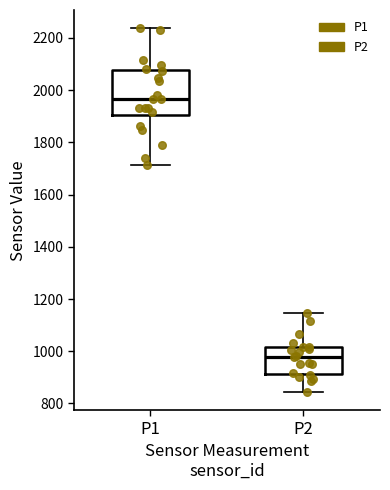

Where is the lower edge of the box for P2 on the y-axis? The values are not printed on the chart, so give them approximately, as read against the axis.

920